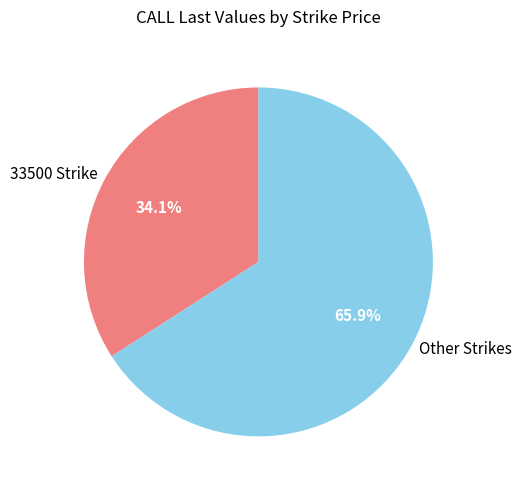

How many slices are in this pie chart?

2